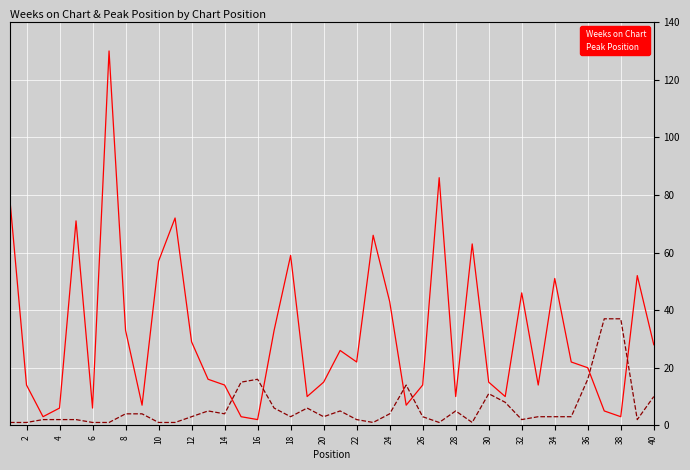

What is the sum of all Weeks on Chart values?

1261